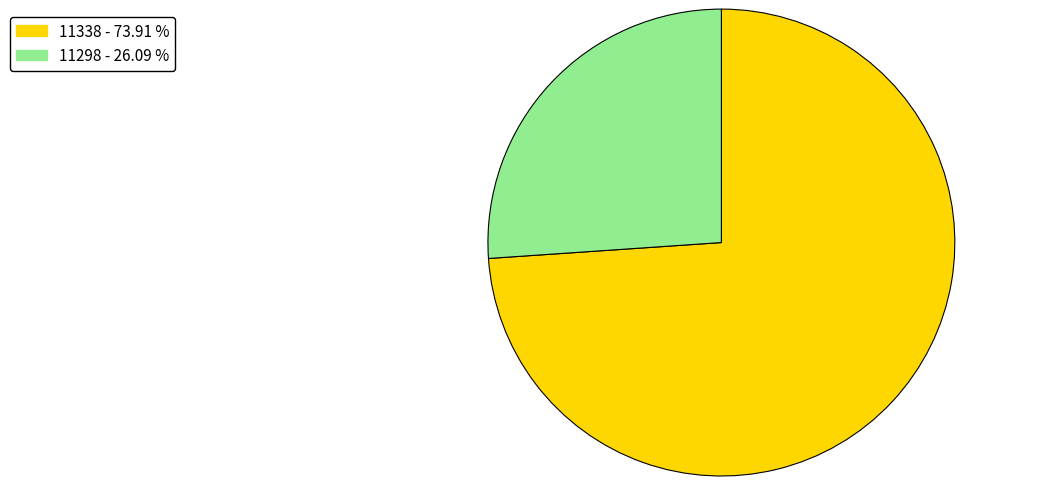

Is it true that 11338 is 81% of the pie?

False